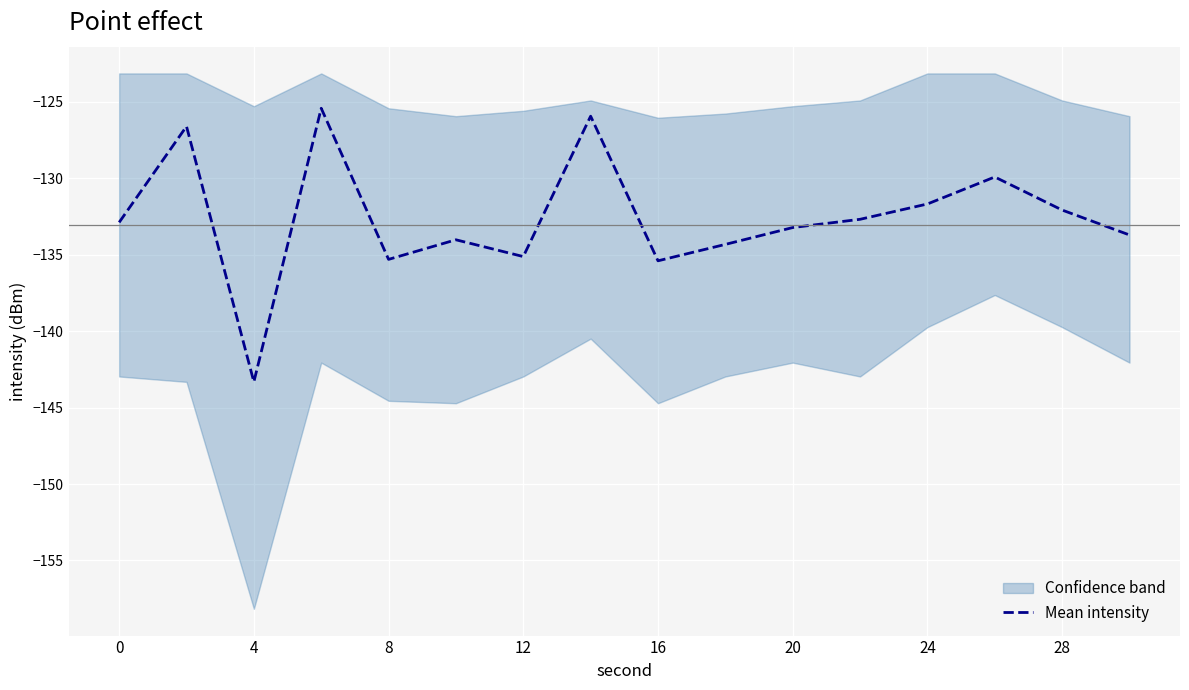

The value of Mean intensity at 24 is -182.7. True or false?

False